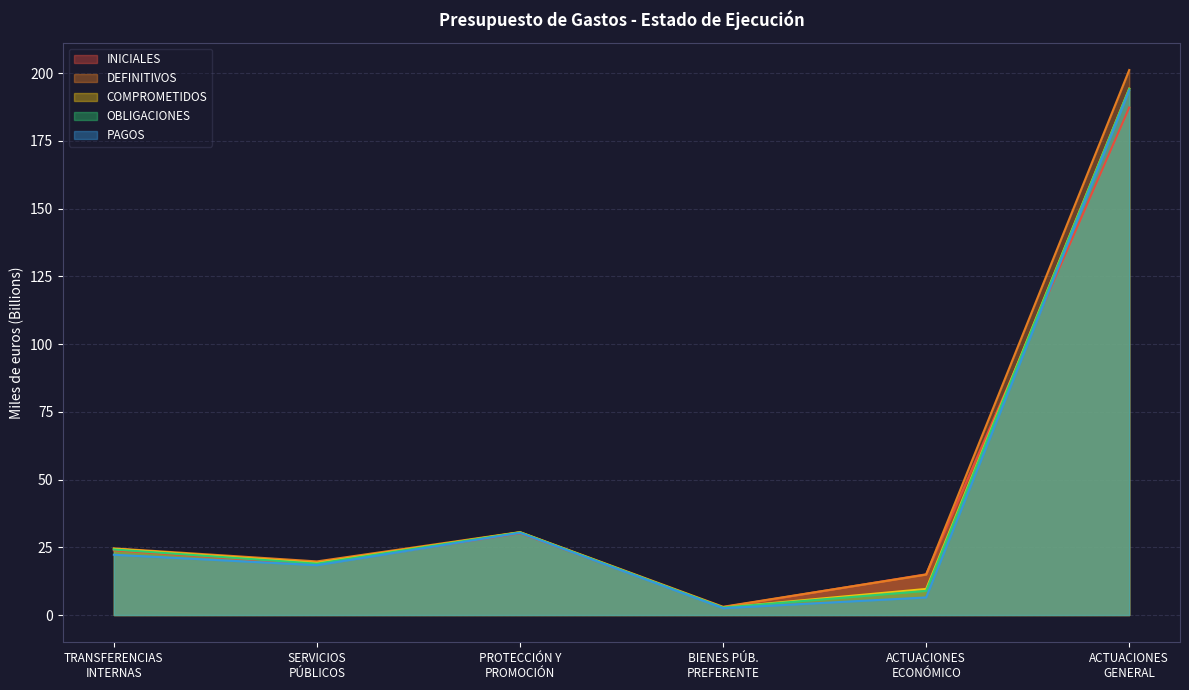

Is the value of INICIALES at ACTUACIONES
GENERAL greater than the value of PAGOS at SERVICIOS
PÚBLICOS?

Yes